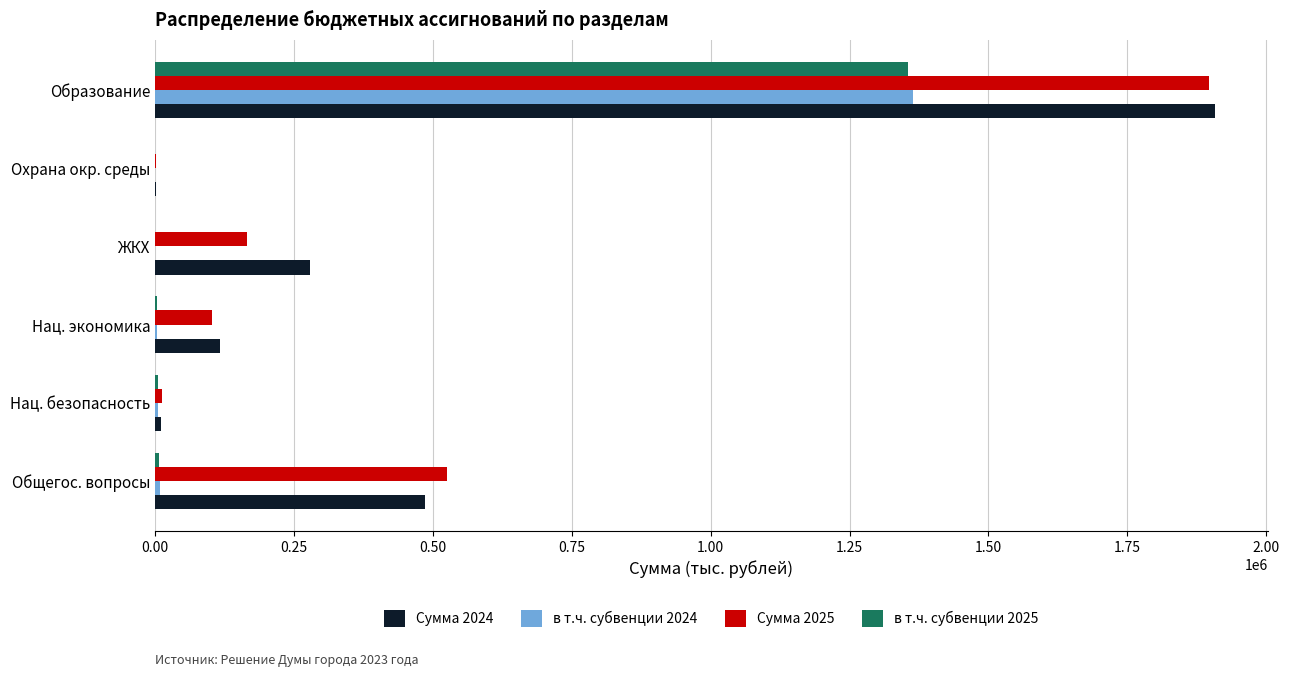

What is the sum of all Сумма 2024 values?

2801597.7